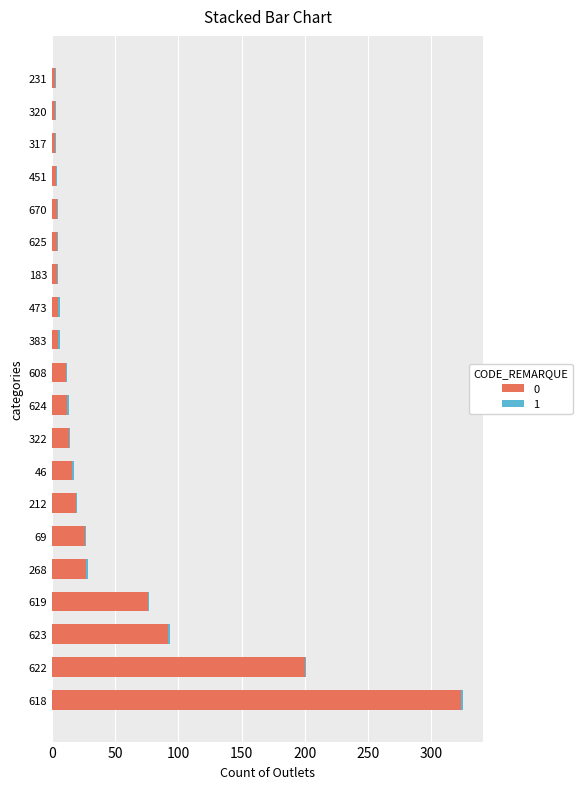

The 0 series shows 200 at 622. True or false?

True